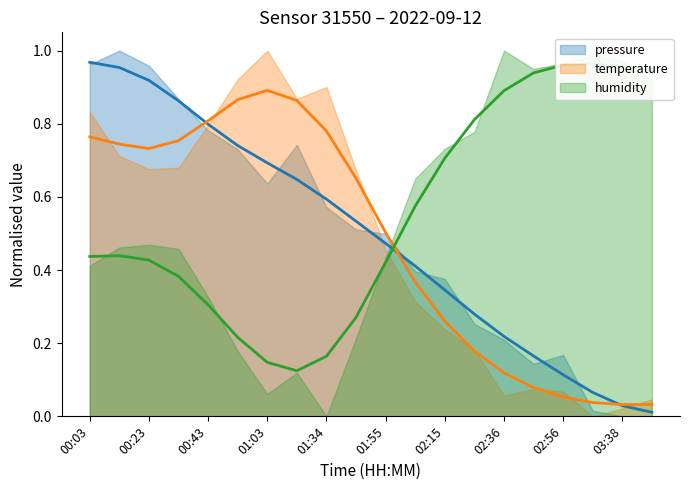

What is the total value across all series at 02:36?

1.2